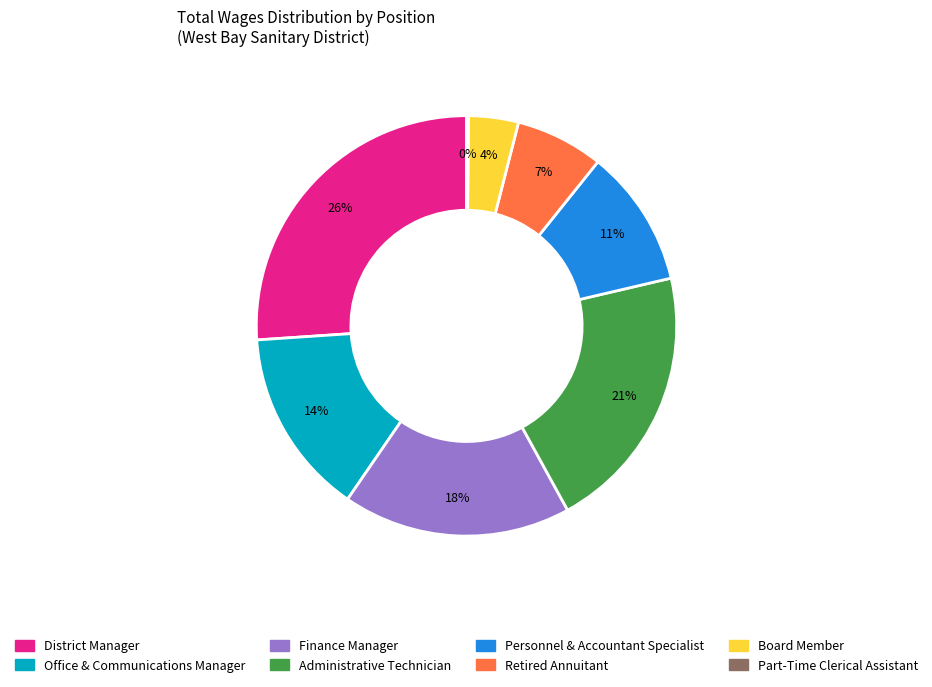

What is the largest slice in the pie chart?

District Manager